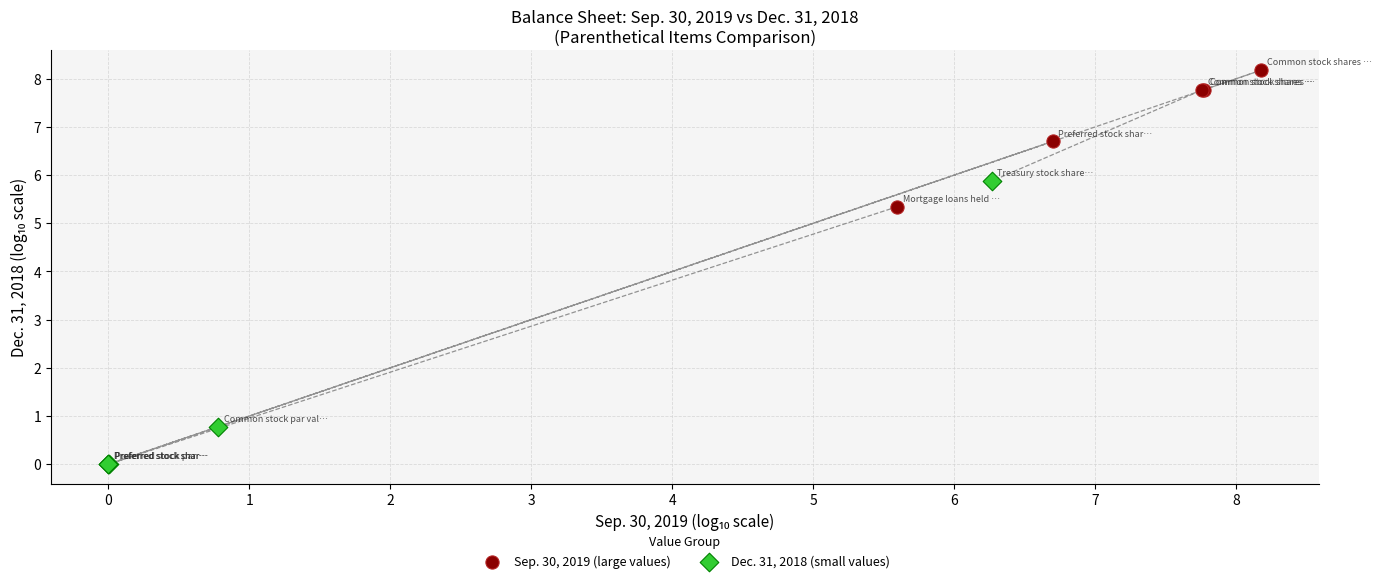

Which series contains the lowest Y value?

Dec. 31, 2018 (small values)